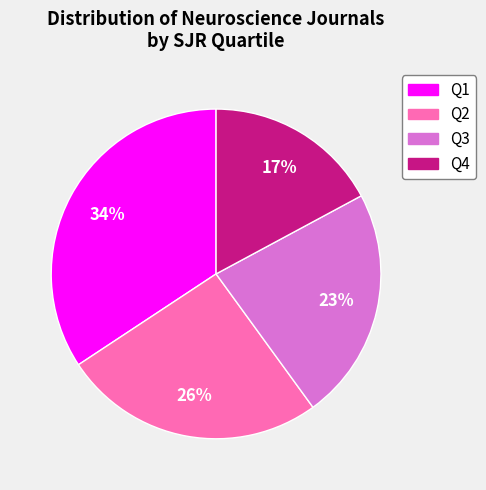

To the nearest percent, what is the average slice percentage?

25%